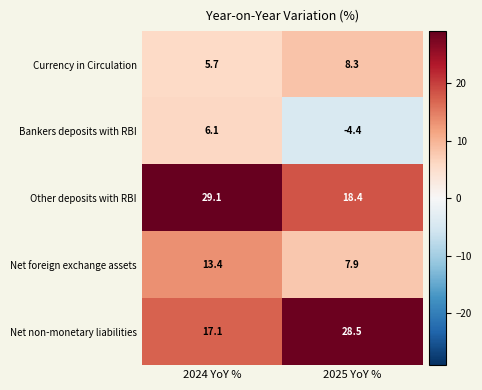

What is the difference between the maximum and minimum values in the Net non-monetary liabilities series?

11.4